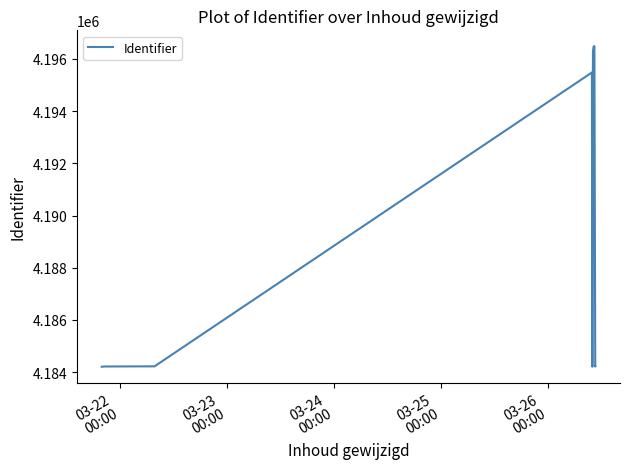

What is the minimum value shown in the chart?

4184205